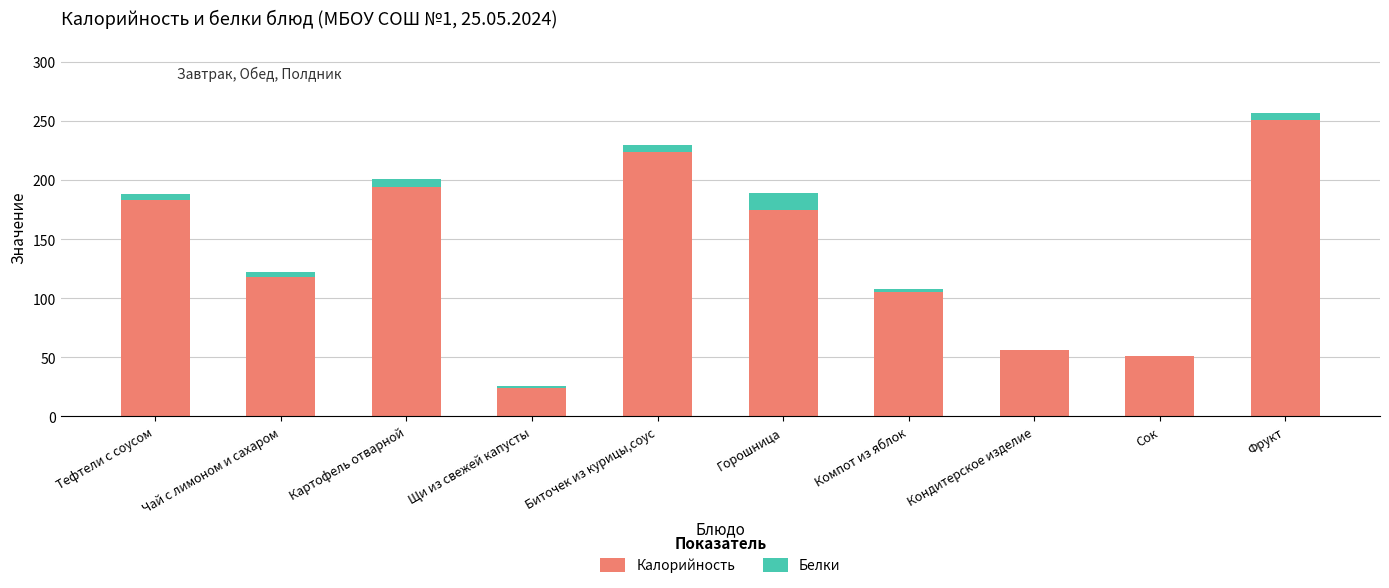

What is the maximum value for Калорийность?

251